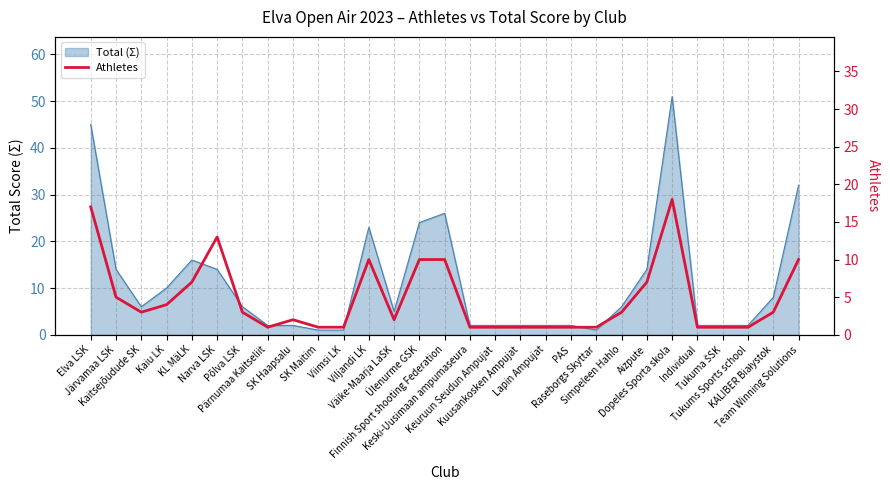

Where is the first local maximum?

Narva LSK